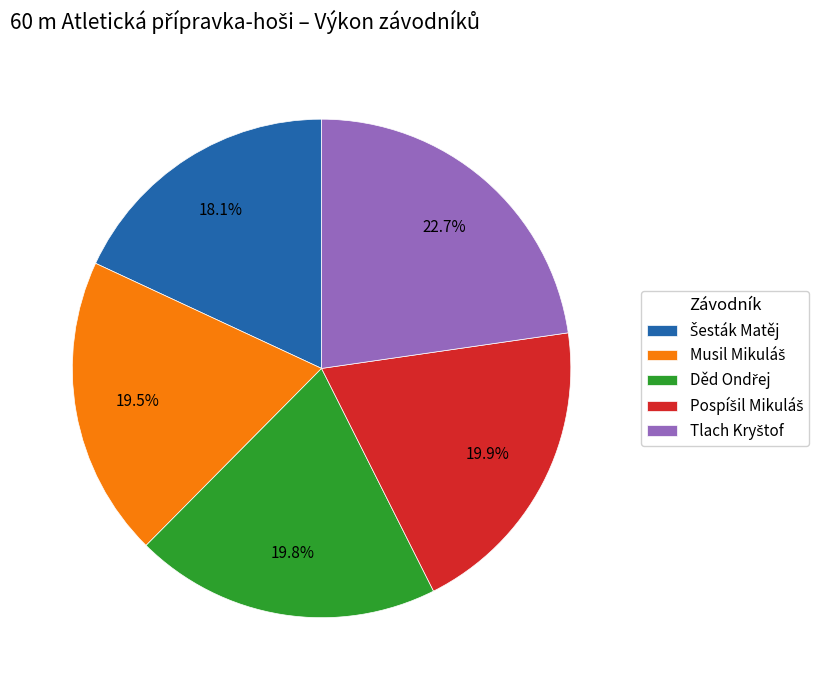

Is there any slice that represents more than half of the pie?

No